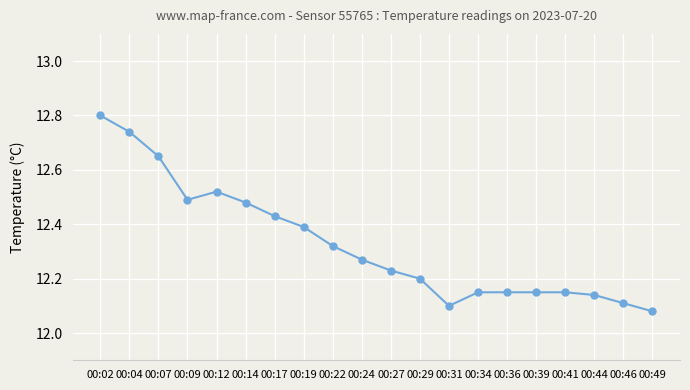

At which category does the data reach its first local peak?

00:12